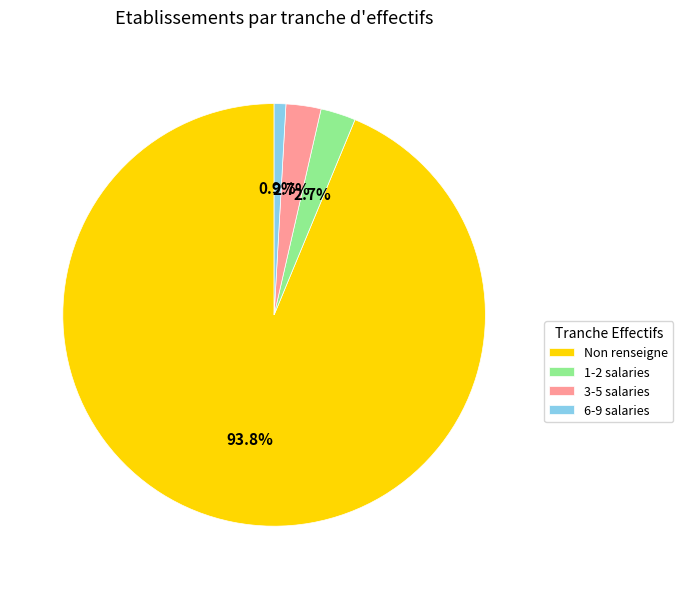

To the nearest percent, what is the average slice percentage?

25%